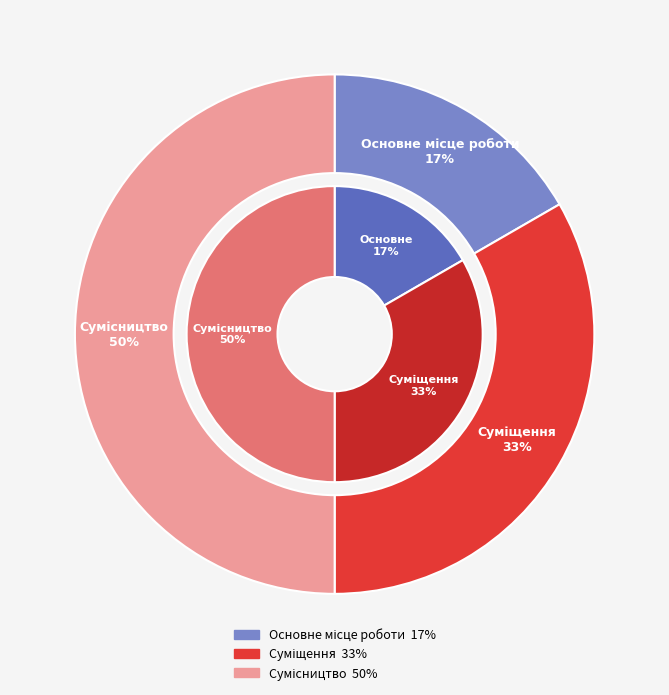

Which category has the smallest portion of the pie?

Основне місце роботи